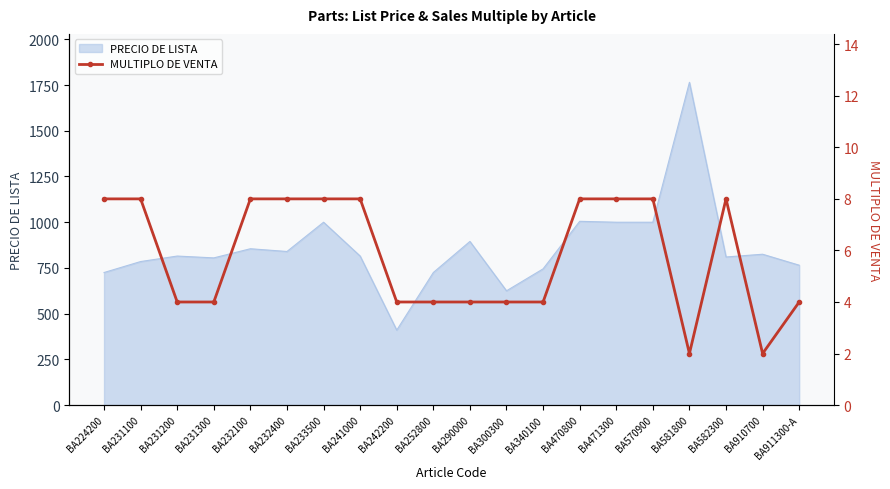

Approximately how many times larger is the value at BA911300-A compared to BA252800?

1.0